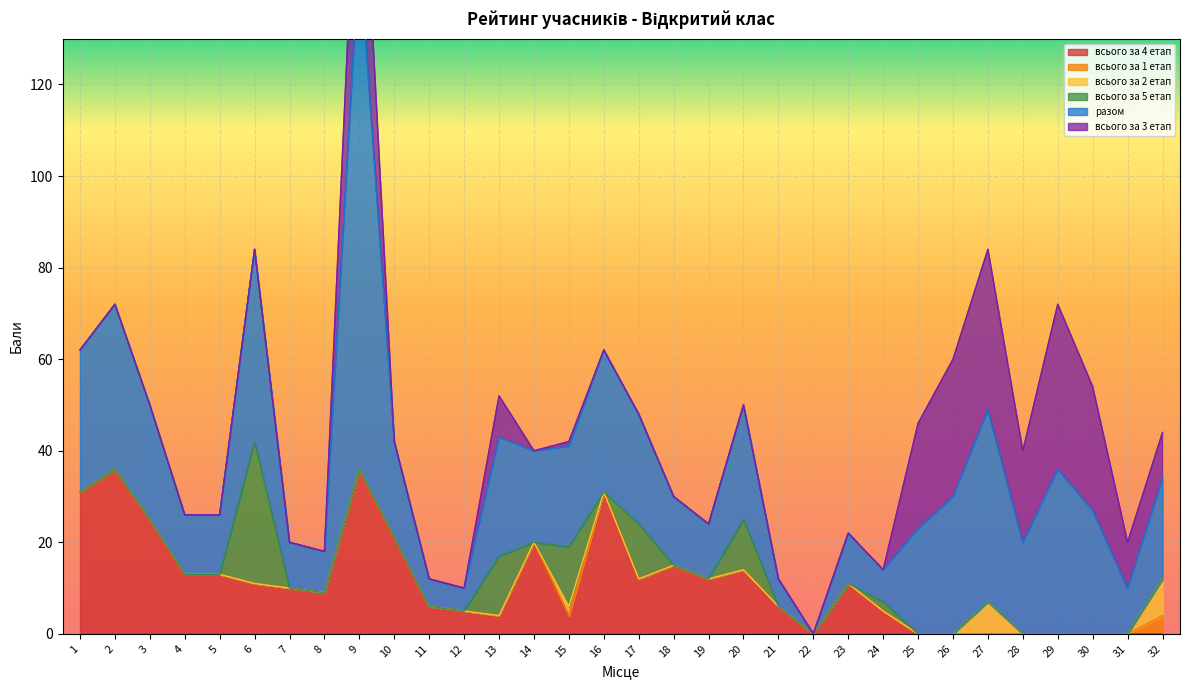

At which label is всього за 3 етап closest to 18?

28